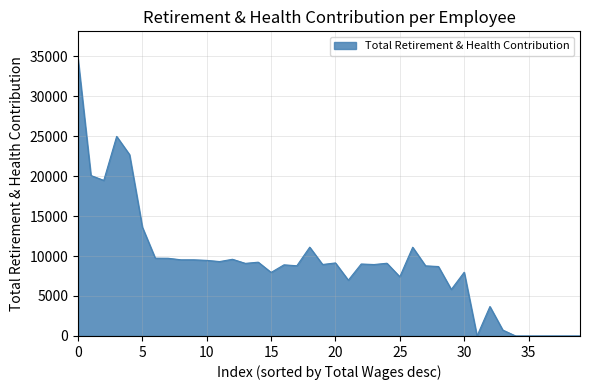

What is the difference between the maximum and minimum values?

34639